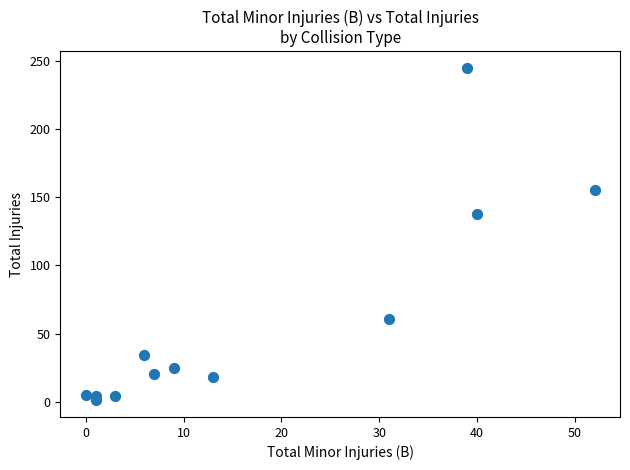

What Y value in the scatter plot is closest to 123?

138